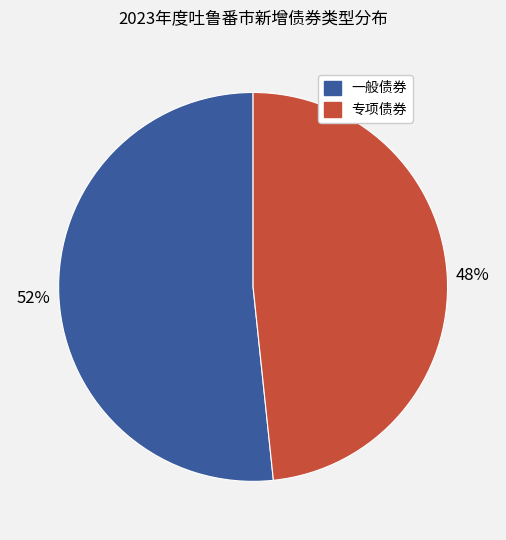

Is there a majority slice in this chart?

Yes